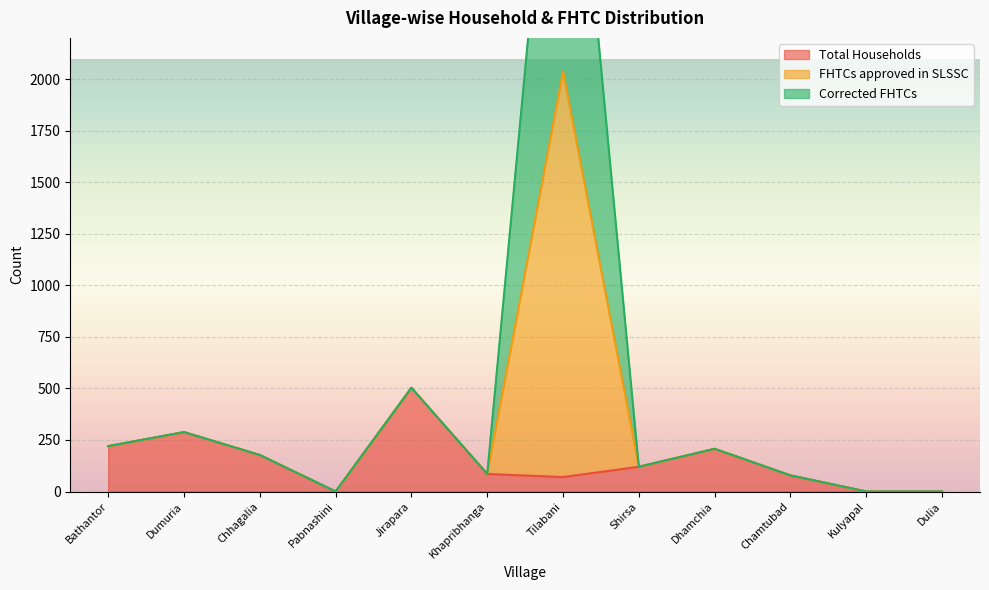

What position from the left is Tilabani?

7